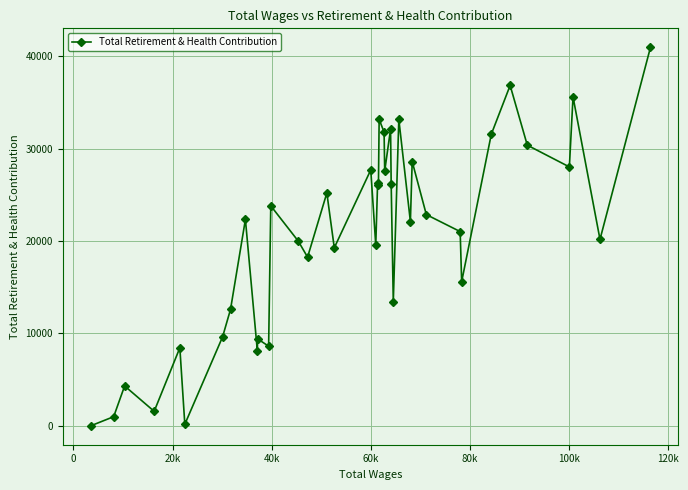

What is the average value?

20587